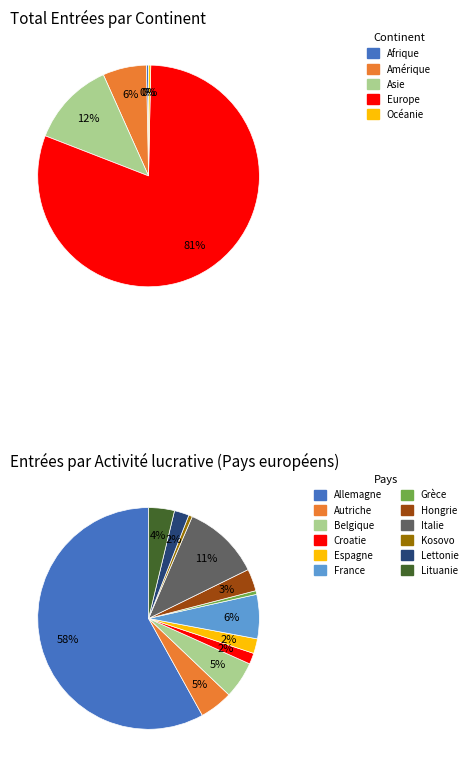

Which category has the smallest portion of the pie?

Grèce